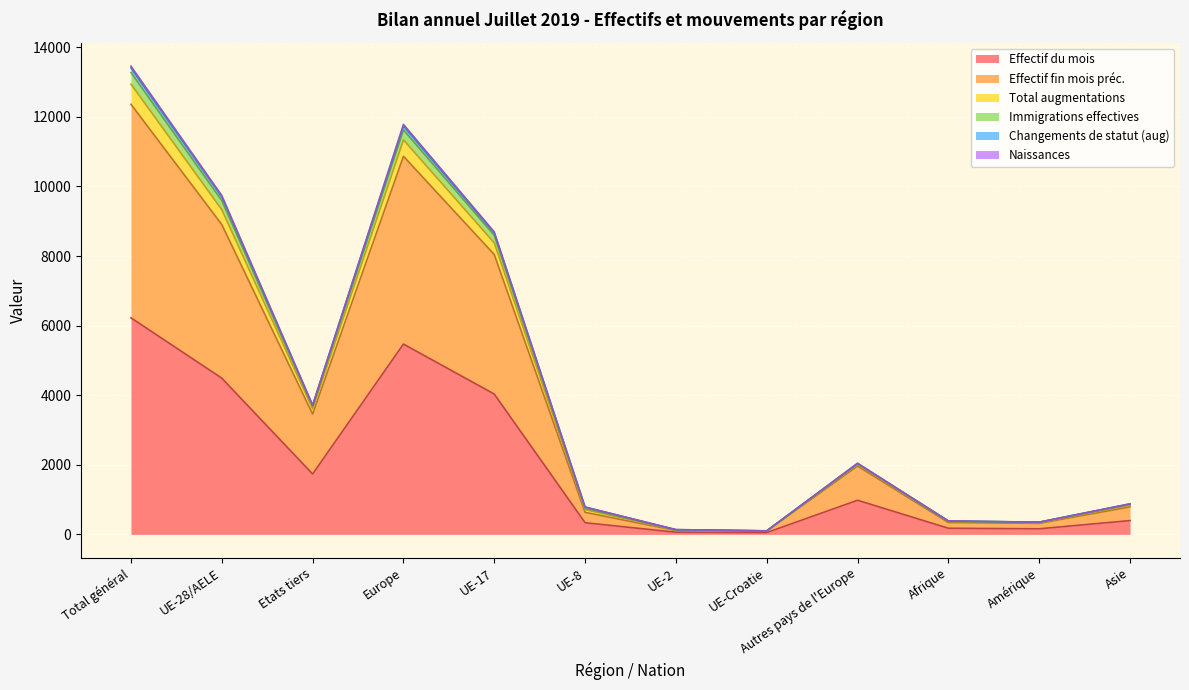

Where is Effectif du mois nearest to the value 3137?

UE-17